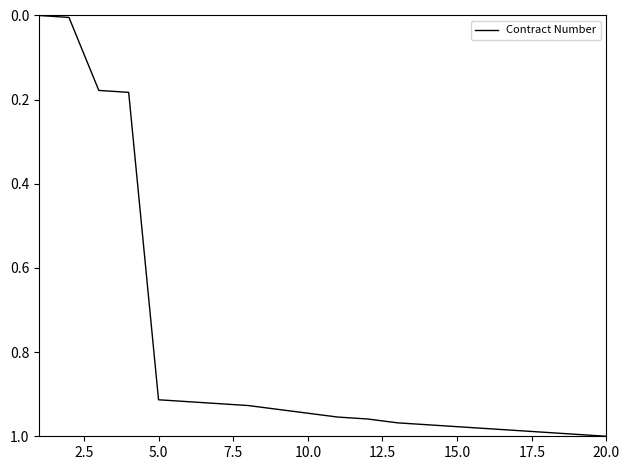

What is the average value?

0.8